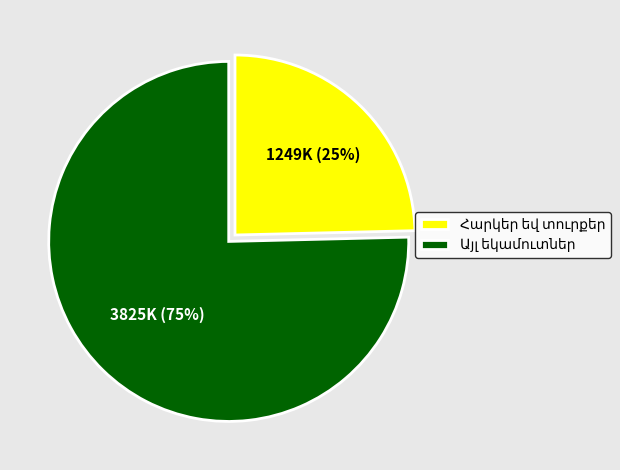

Is there any slice that represents more than half of the pie?

Yes